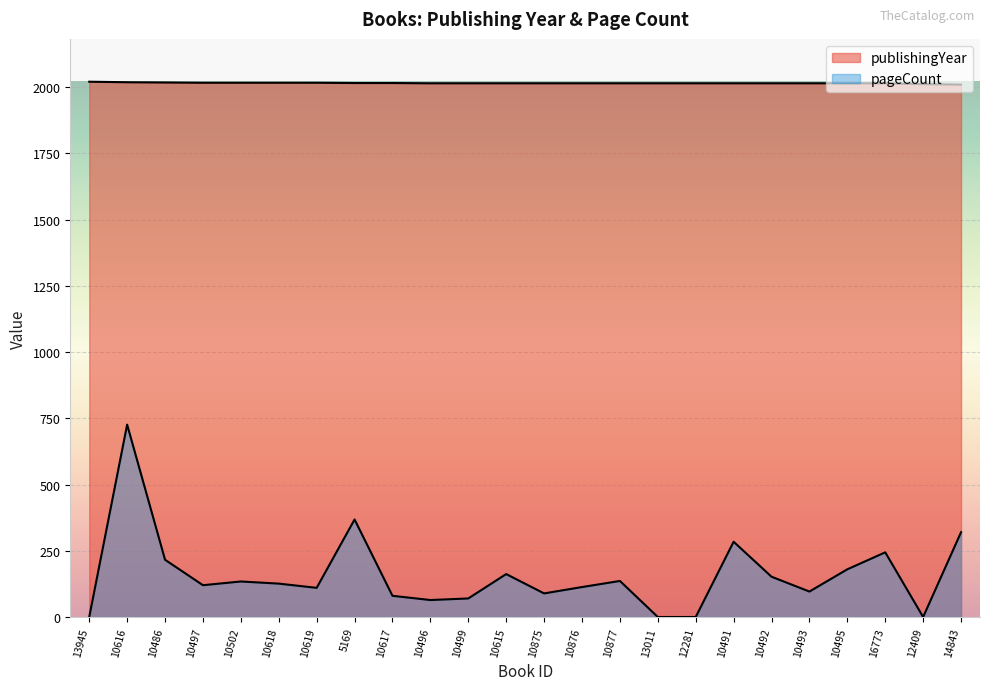

What is the highest value of the publishingYear series?

2020